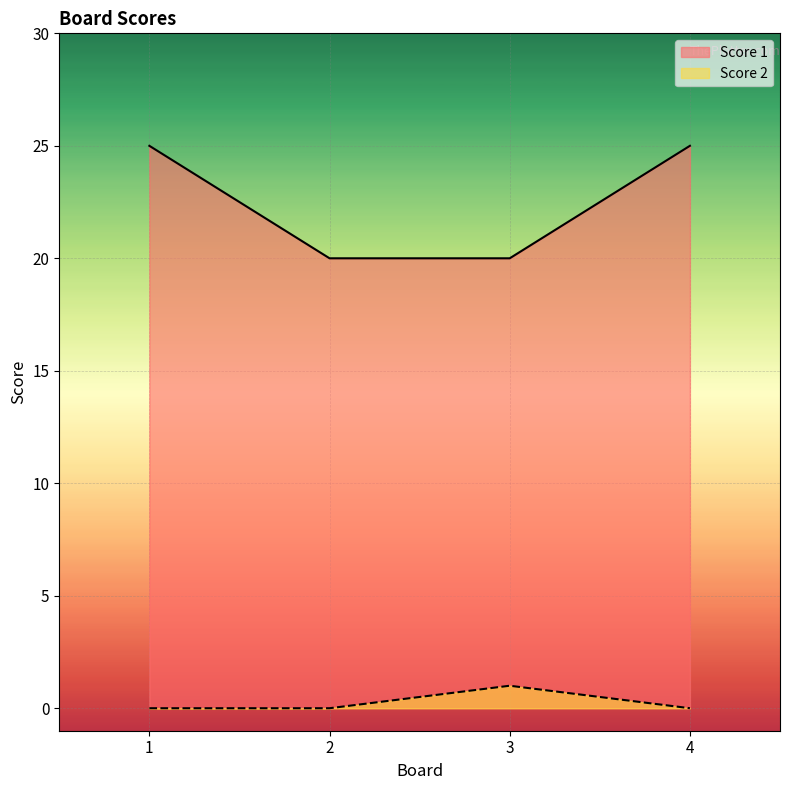

Reading left to right, transcribe all the data shown in this chart.

Score 1: 1=25	2=20	3=20	4=25
Score 2: 1=0	2=0	3=1	4=0